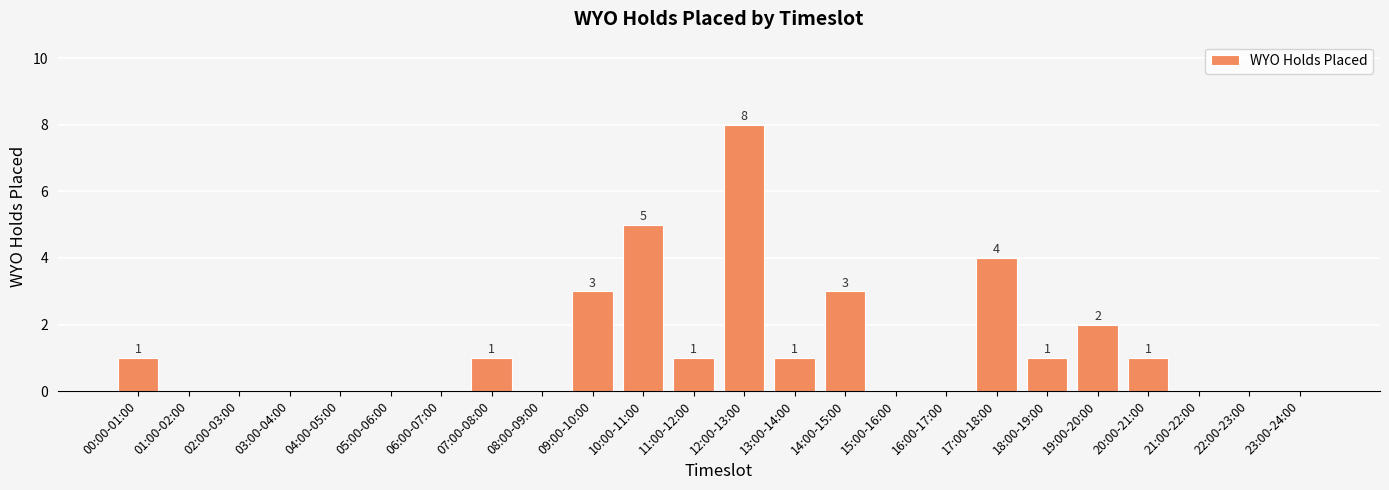

How many values are between 0 and 2?

19